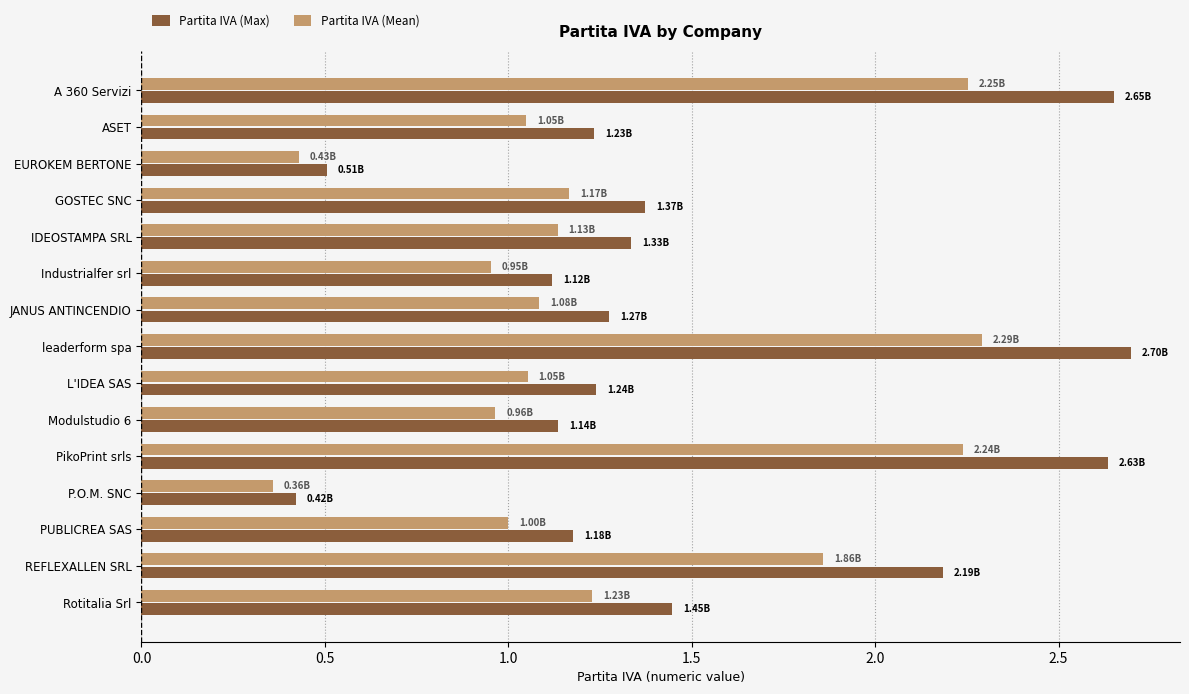

List the series in order of their overall mean, highest first.

Partita IVA (Max), Partita IVA (Mean)